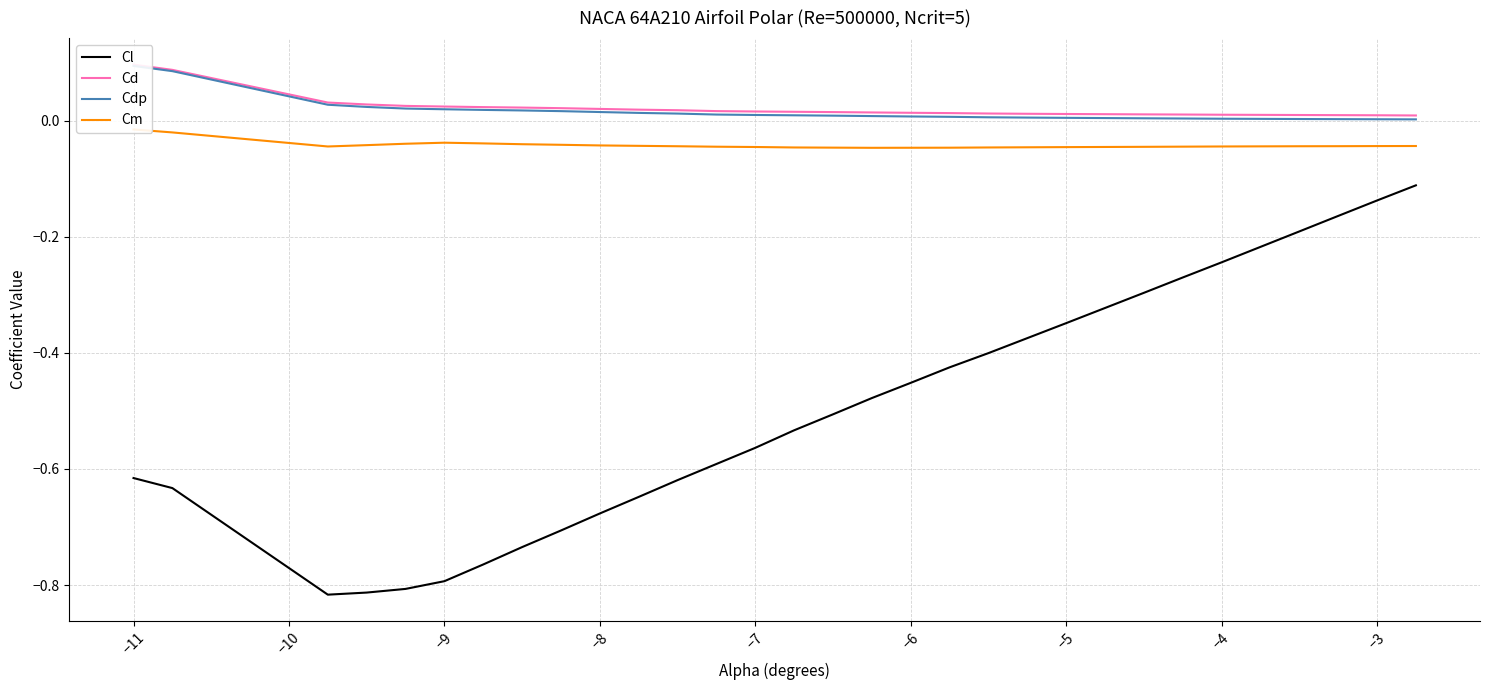

Rank the series at −5 from lowest to highest value.

Cl, Cm, Cdp, Cd